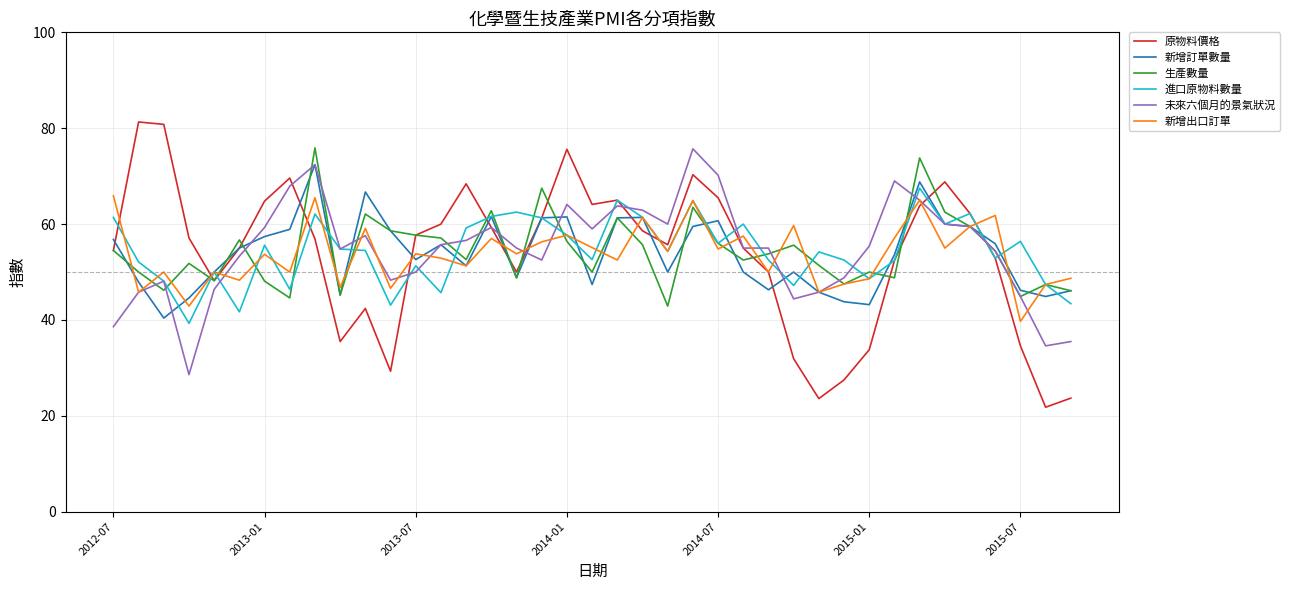

What is the maximum value for 原物料價格?

81.3